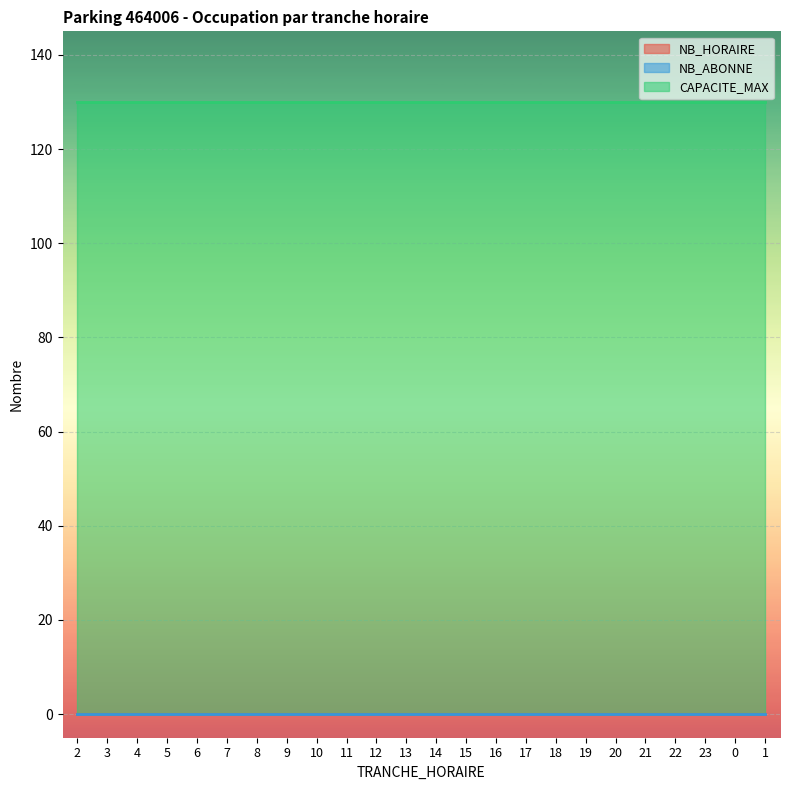

Which category has the lowest value in the NB_HORAIRE series?

2